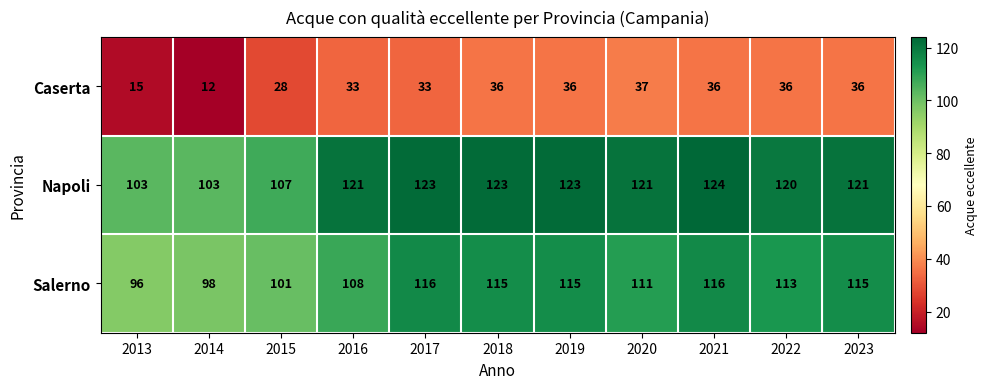

At 2014, list the series in order from largest to smallest.

Napoli, Salerno, Caserta